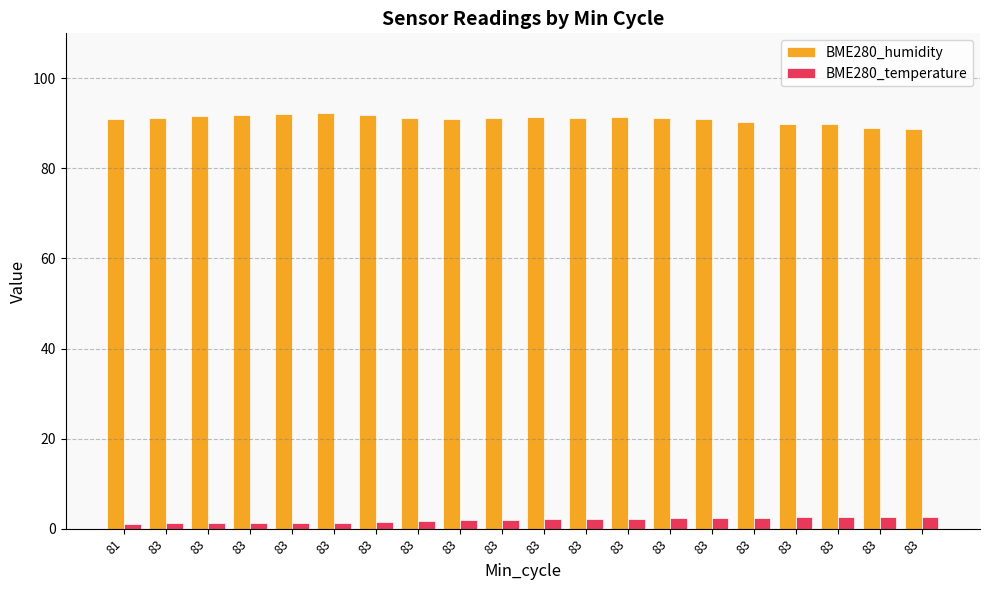

What are all the series names shown in the legend?

BME280_humidity, BME280_temperature